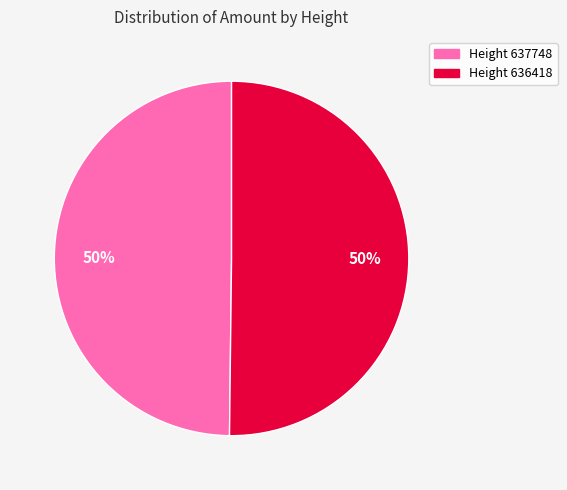

To the nearest percent, what is the average slice percentage?

50%